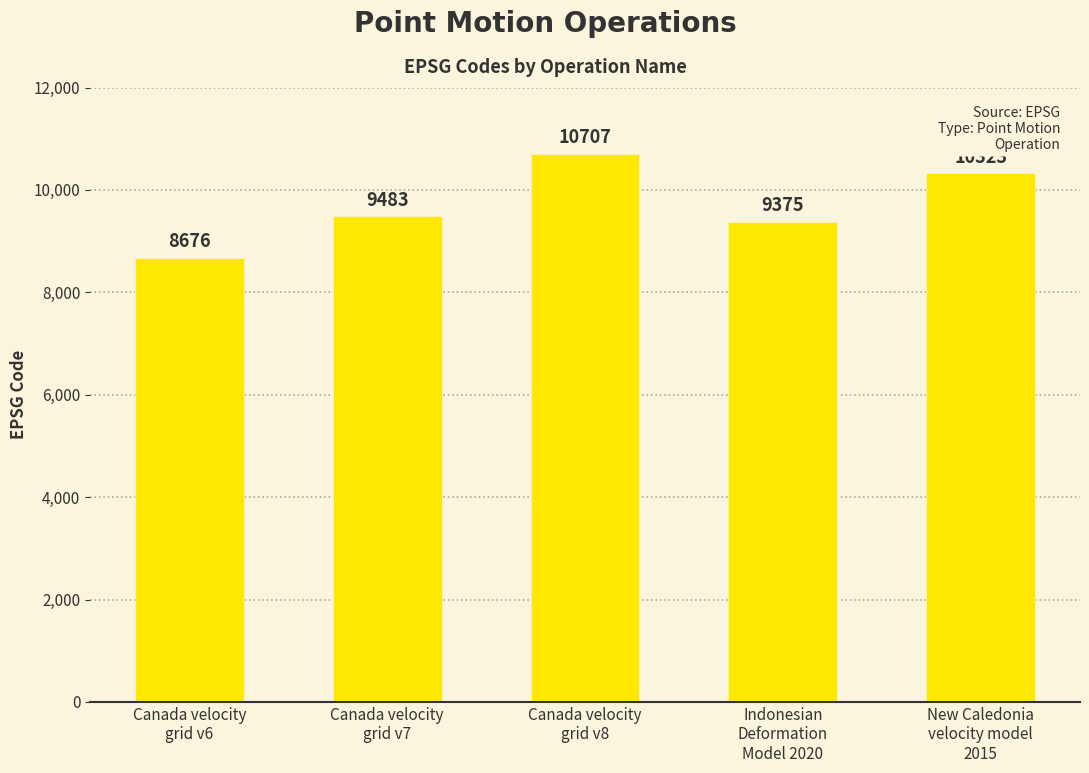

What is the sum of the values at New Caledonia
velocity model
2015 and Indonesian
Deformation
Model 2020?

19698